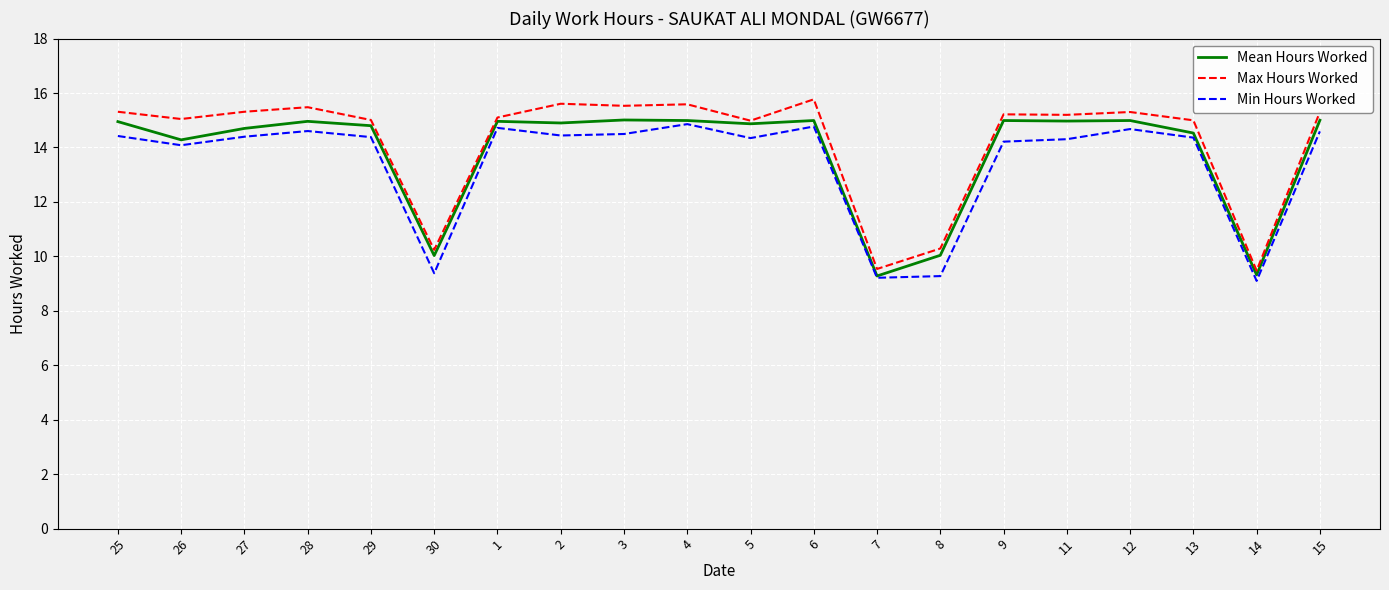

What is the approximate value of Min Hours Worked at 6?

14.8